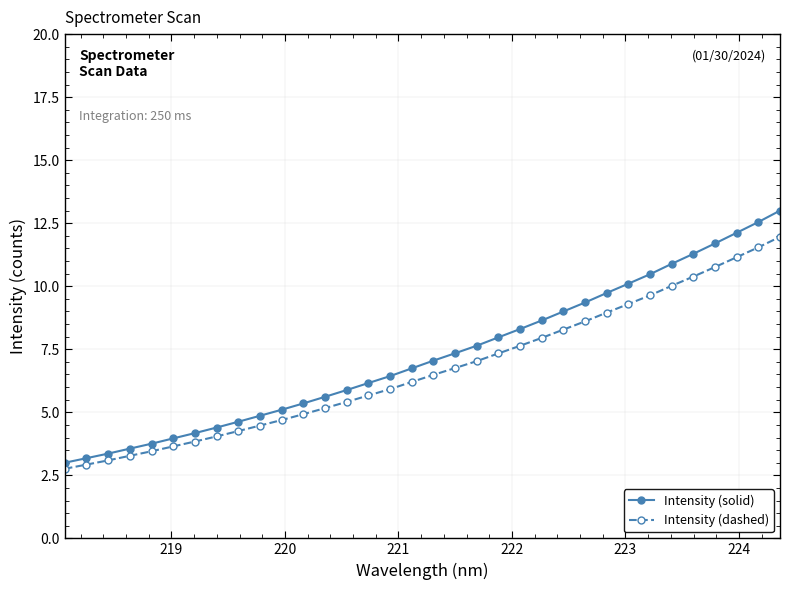

How many categories are shown in the chart?

34